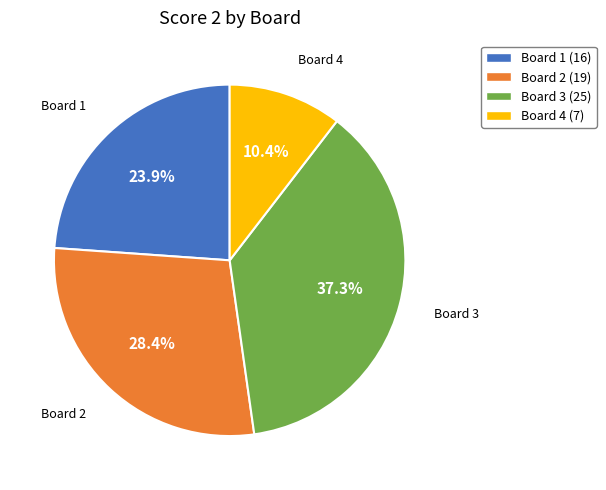

Count the number of slices in the pie.

4